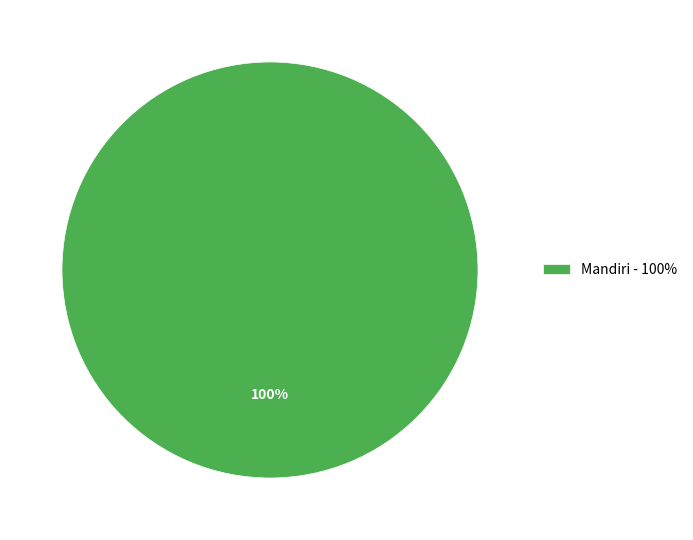

Is it true that Mandiri - 100% is 94% of the pie?

False